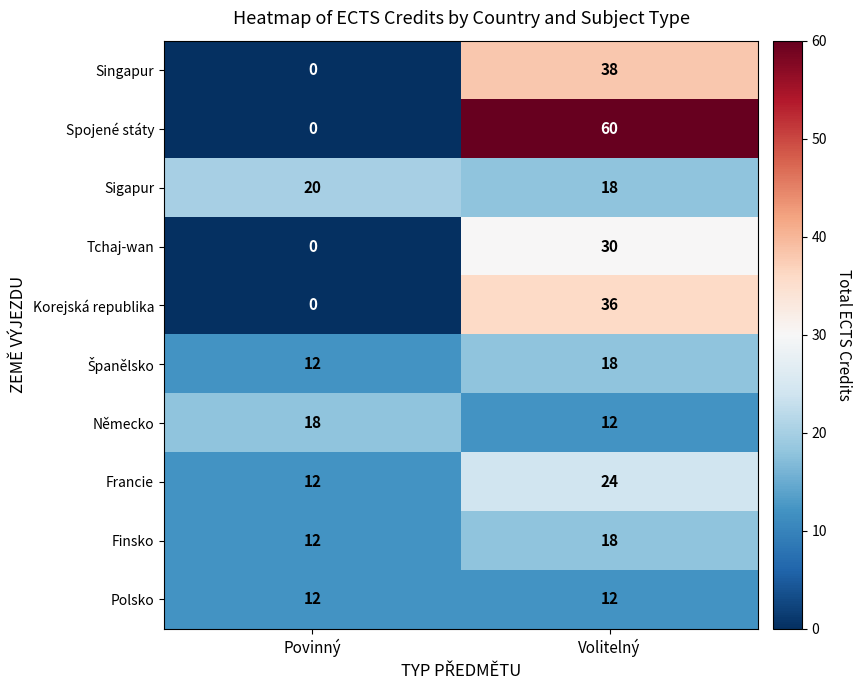

What is the spread (max minus min) of values at Volitelný?

48